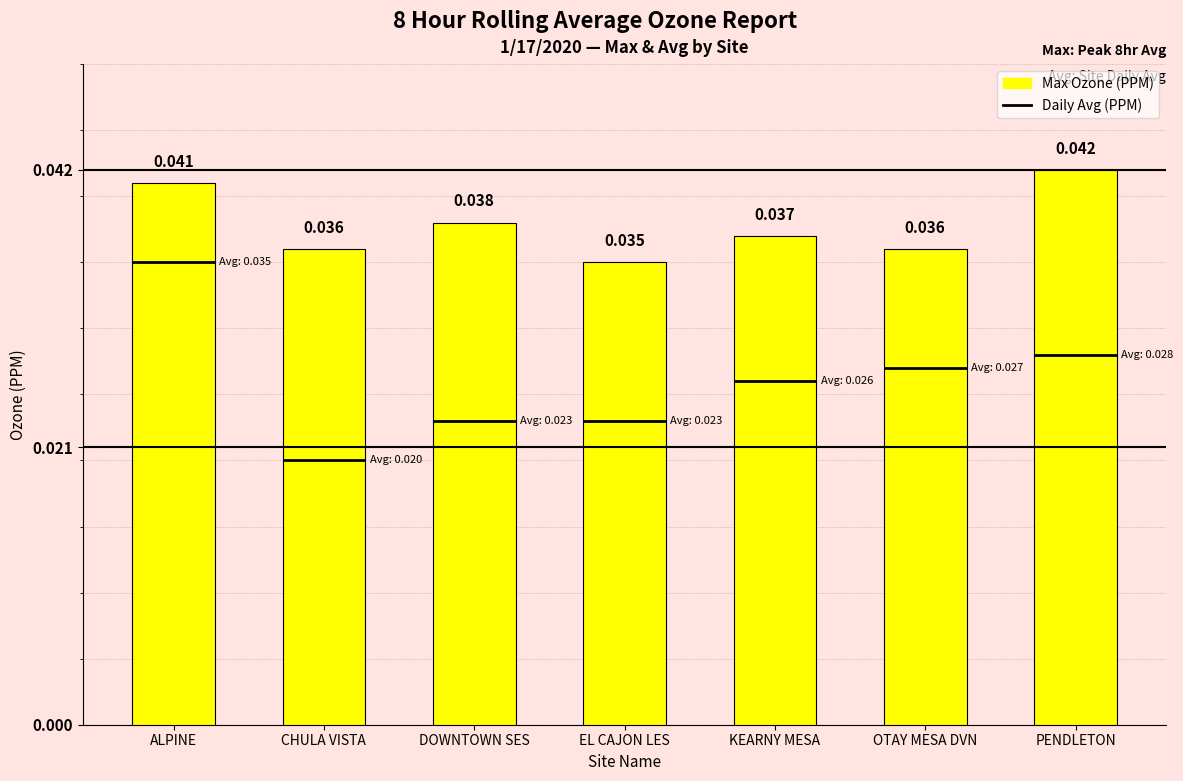

Rank the categories by value from highest to lowest.

PENDLETON, ALPINE, DOWNTOWN SES, KEARNY MESA, CHULA VISTA, OTAY MESA DVN, EL CAJON LES